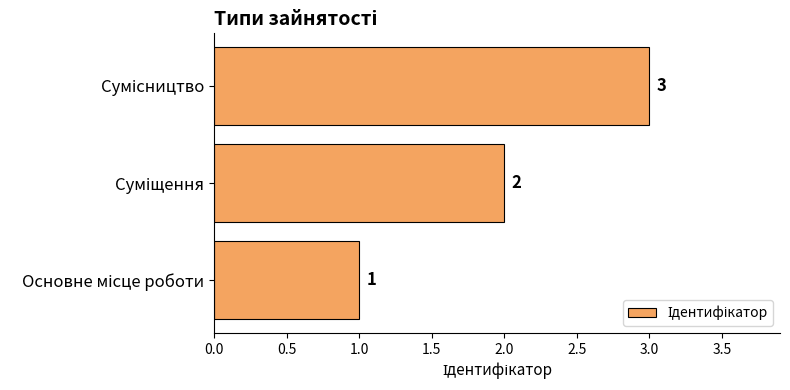

What is the greatest value displayed?

3